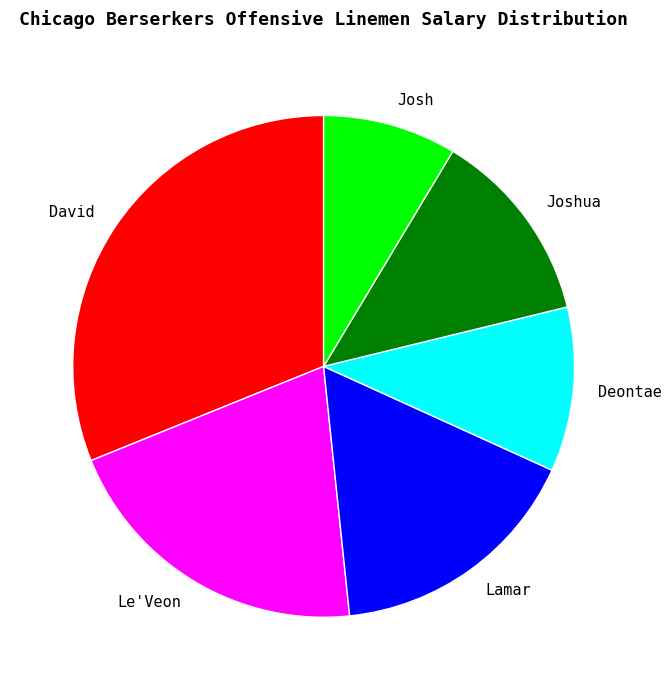

The Josh slice represents 1% of the pie. True or false?

False